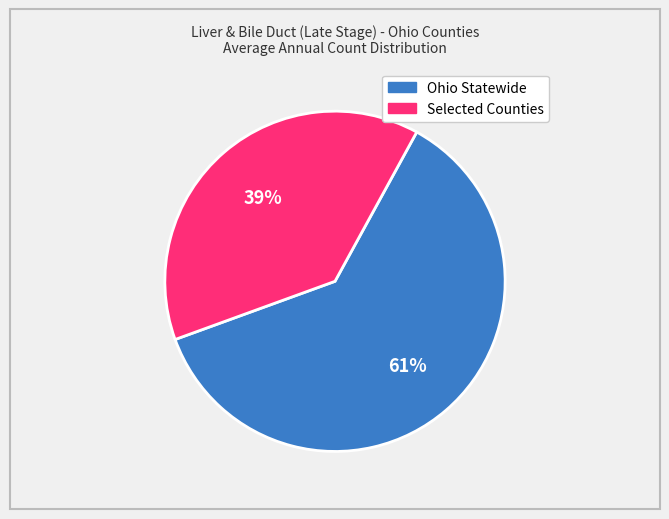

To the nearest percent, what is the average slice percentage?

50%